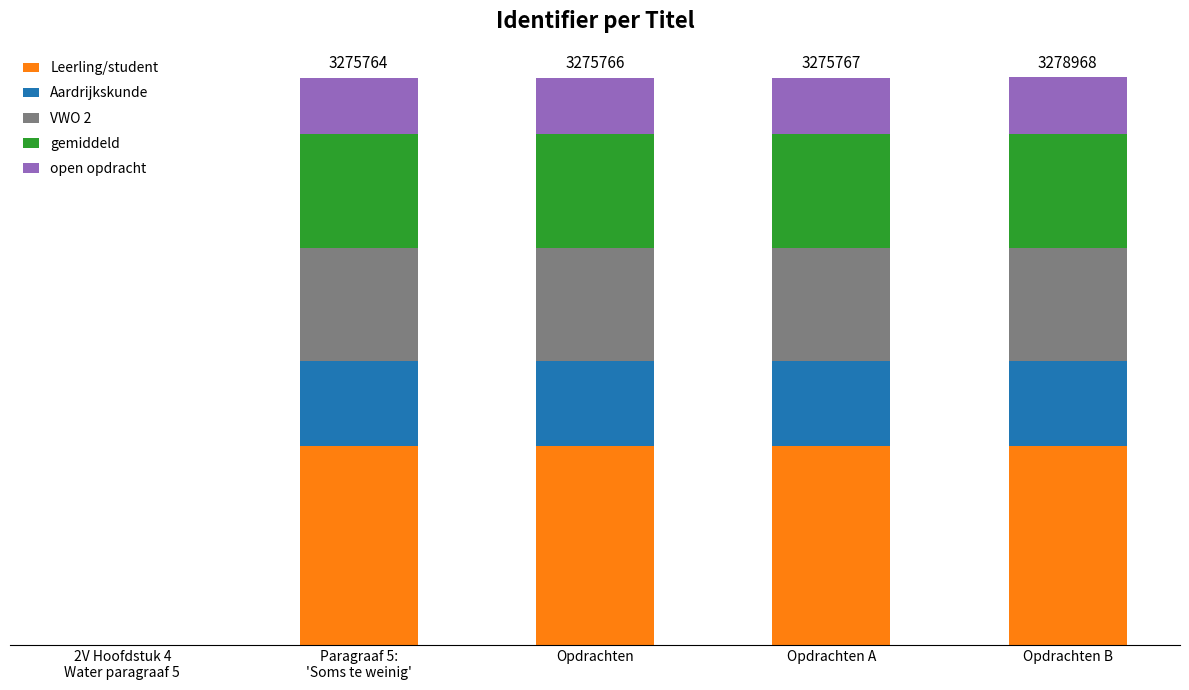

At how many categories does at least one series exceed 395749?

4